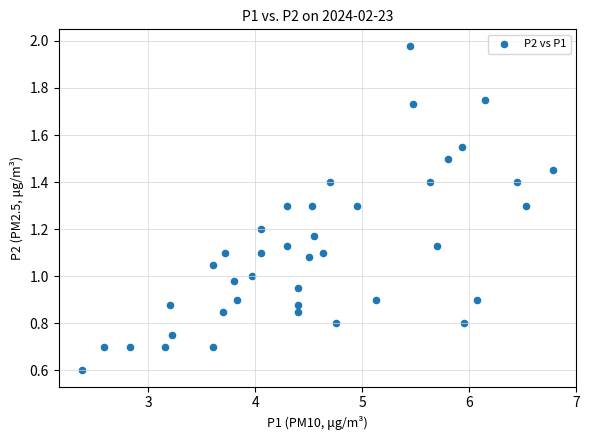

What is the range of X values (max minus min)?

4.4